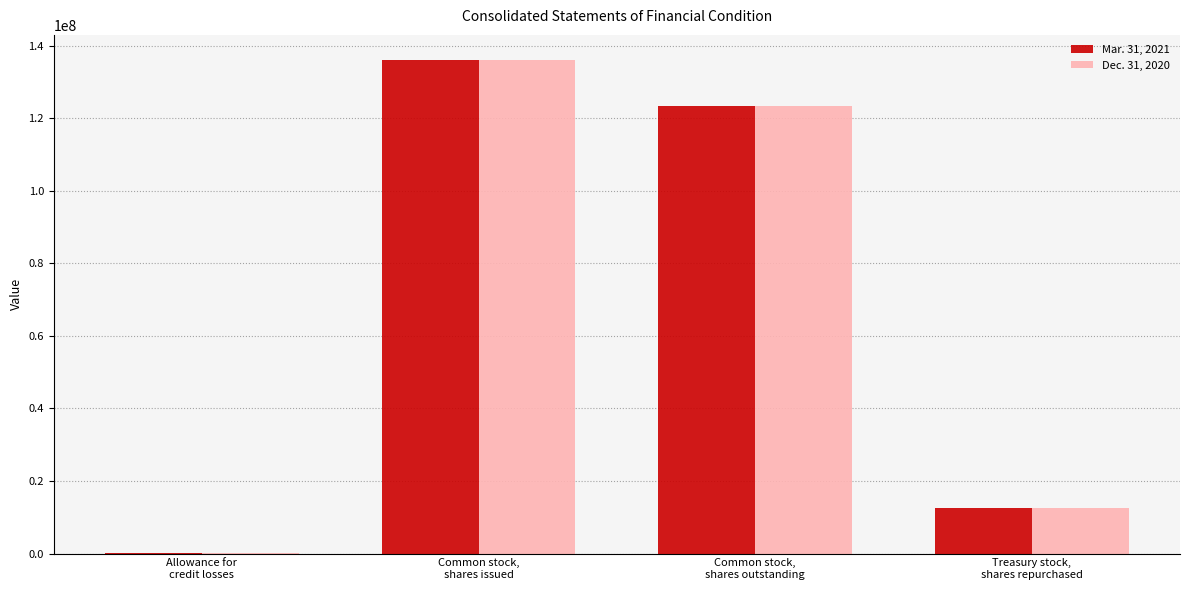

What value does the Dec. 31, 2020 series have at Common stock,
shares issued?

135926445